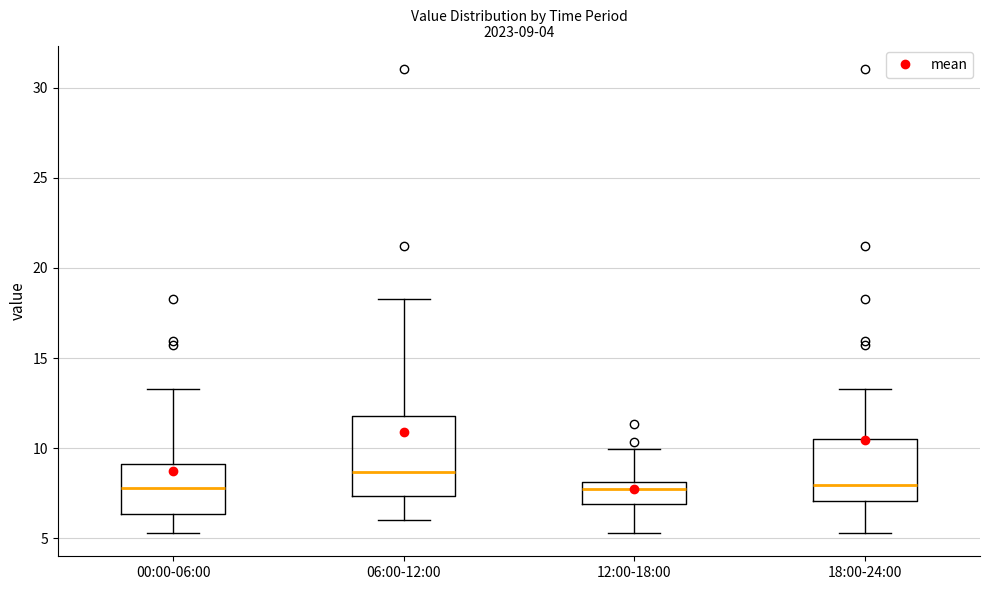

Comparing the boxes themselves (not the whiskers), which one is the tallest?

06:00-12:00